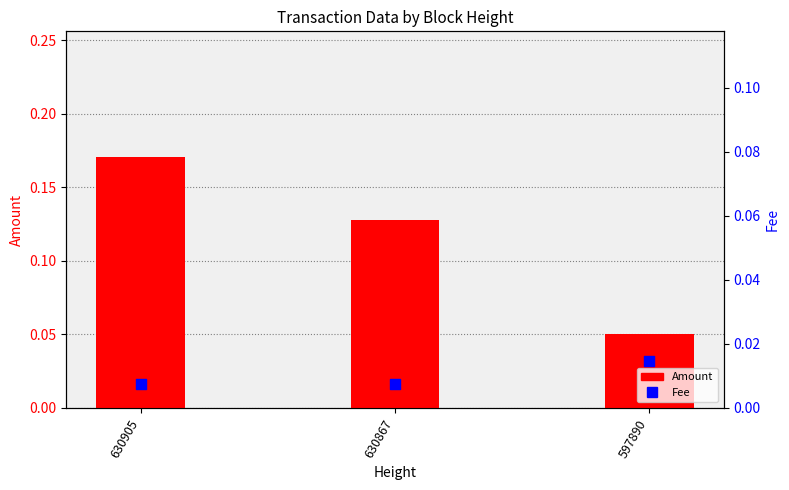

At how many categories does at least one series exceed 0?

3